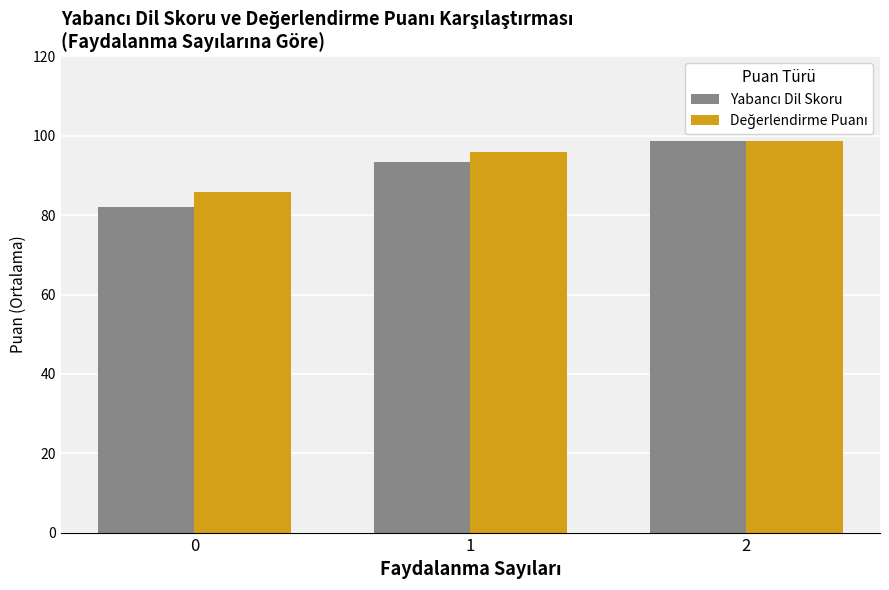

How many series are shown in this chart?

2